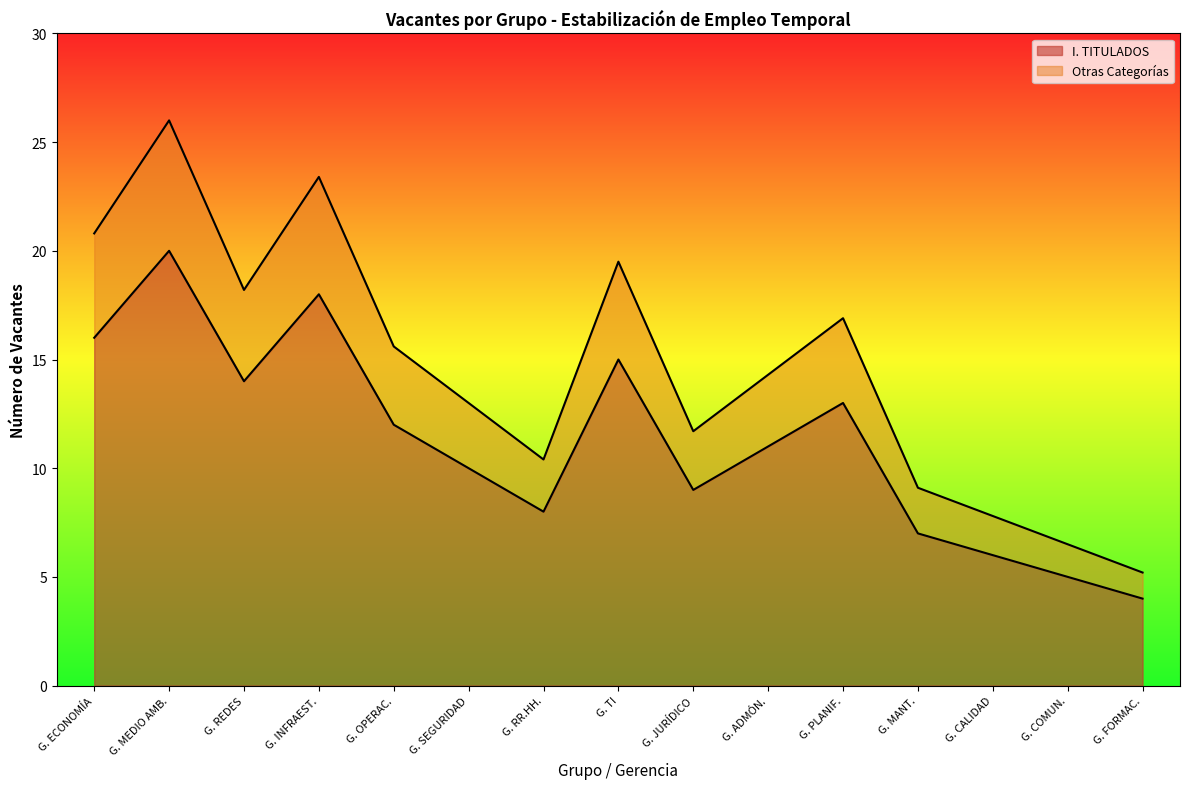

What is the average value of the Vacantes por Dirección series?

11